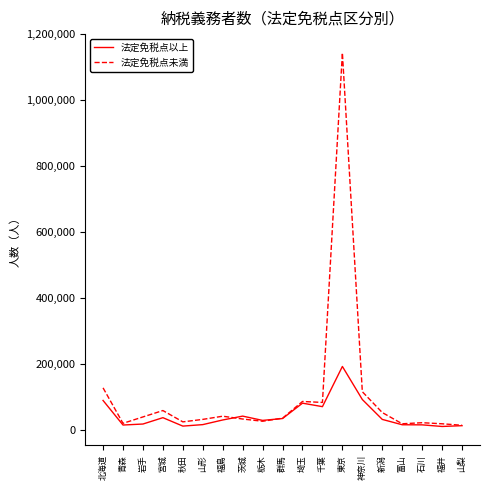

True or false: 法定免税点未満 has a value of 25797 at 秋田.

True